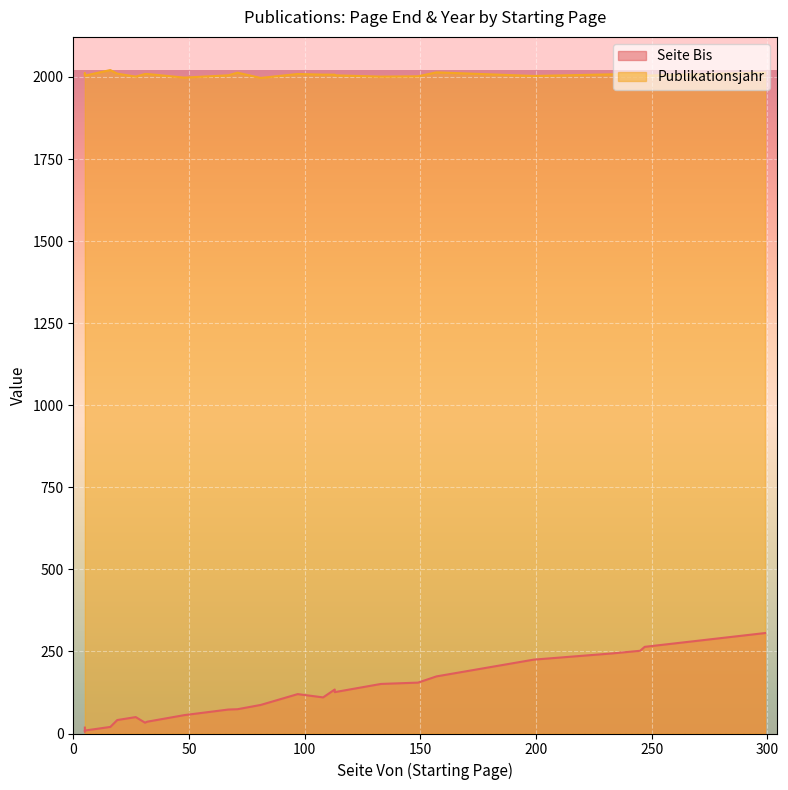

What is the difference between the maximum and minimum values in the Seite Bis series?

300